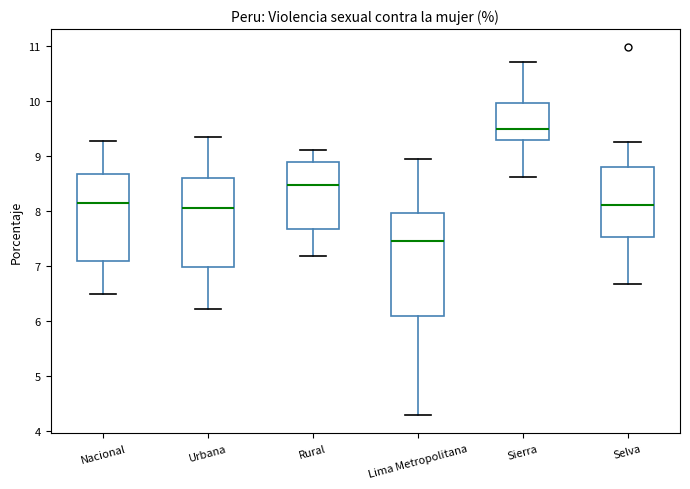

Where is the lower edge of the box for Nacional on the y-axis? The values are not printed on the chart, so give them approximately, as read against the axis.

7.1